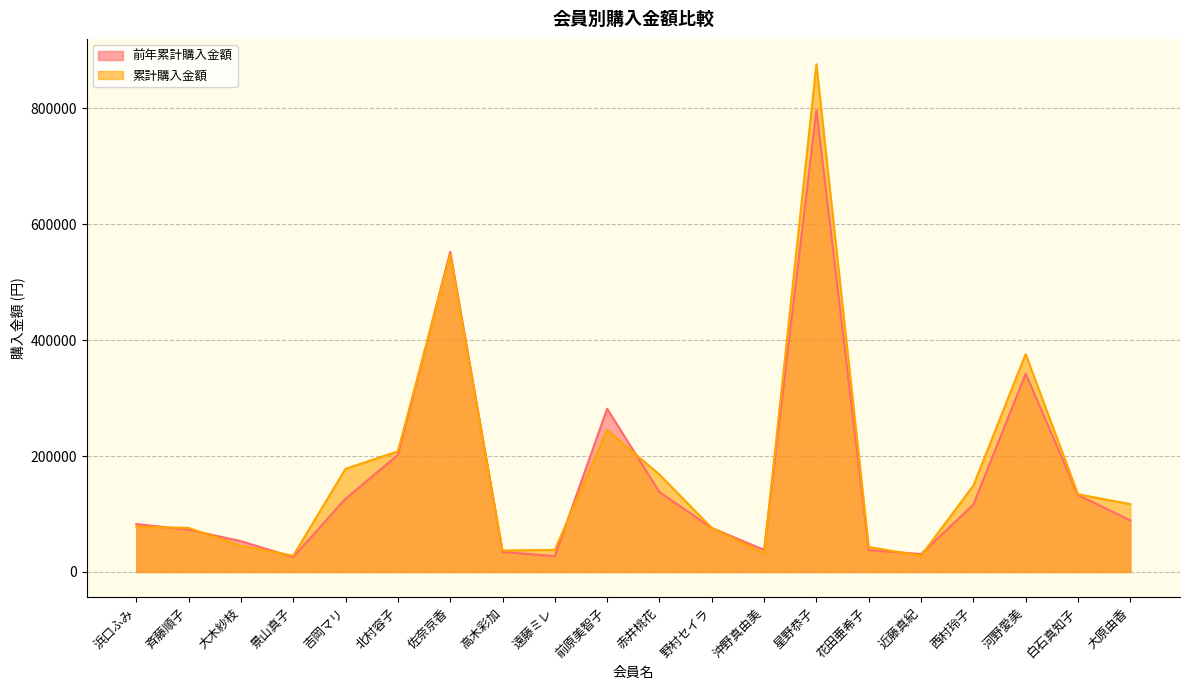

Is it true that 累計購入金額 equals 99960 at 河野愛美?

False